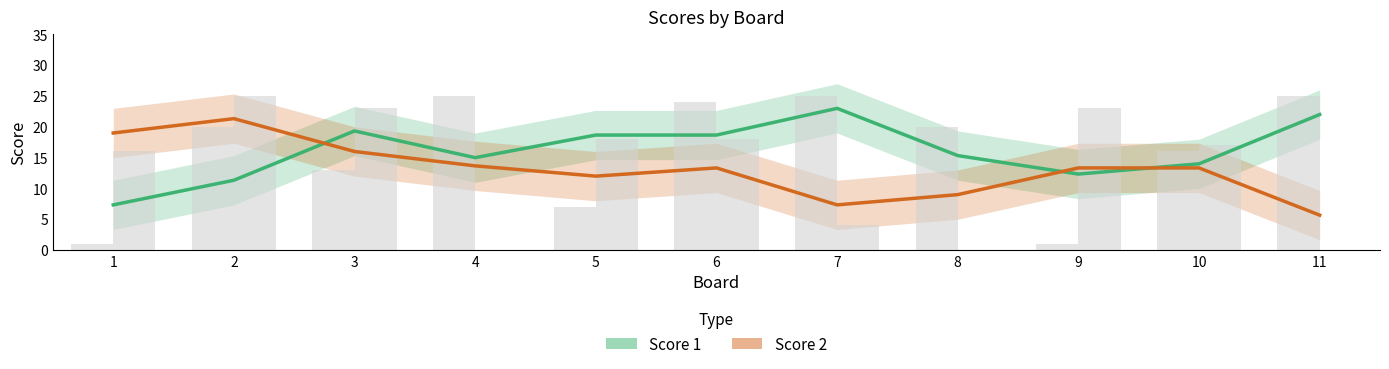

At which label does Score 2 first exceed 13?

1